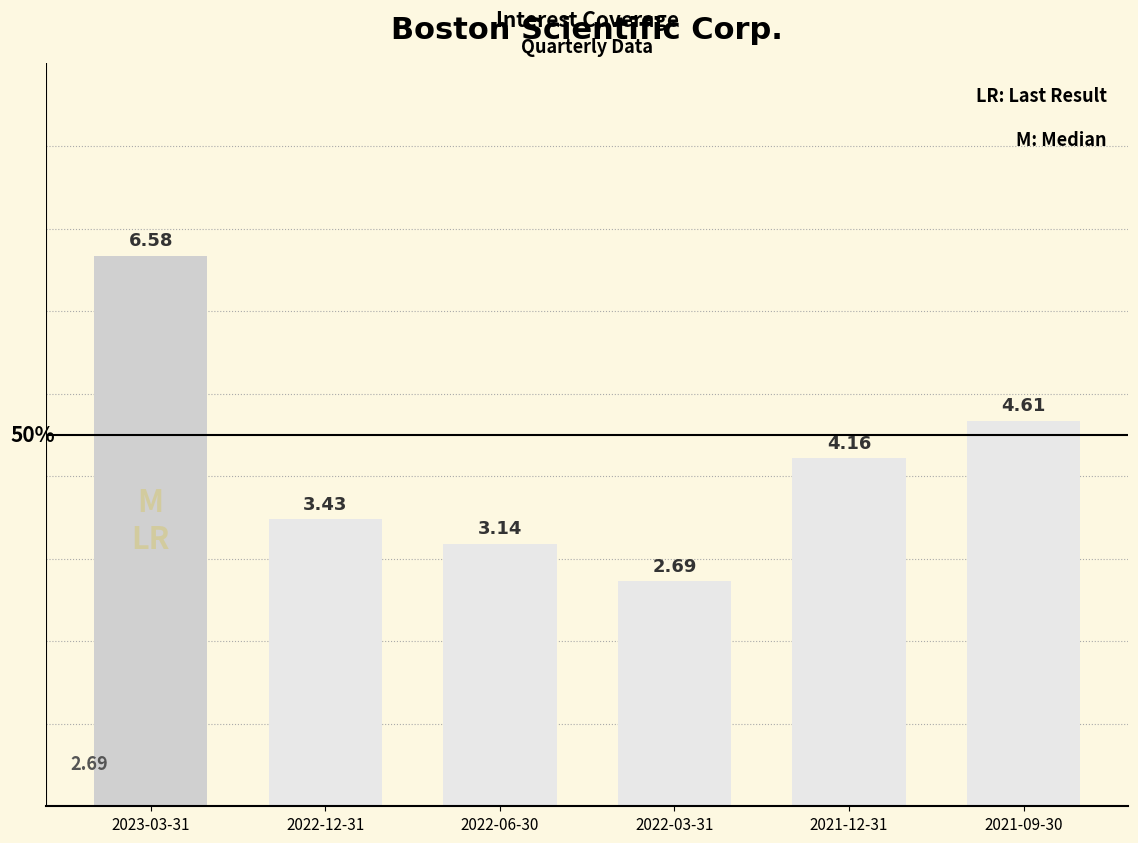

What is the ratio of the value at 2021-12-31 to the value at 2022-03-31?

1.5